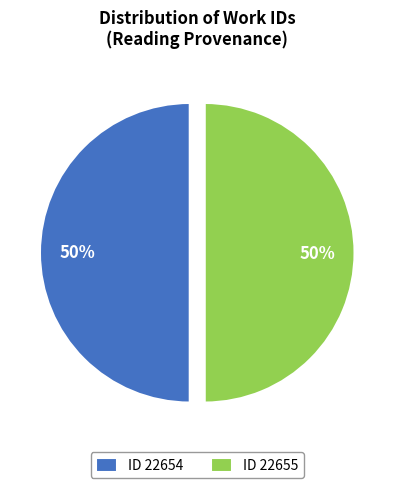

Approximately how many times larger is the value at ID 22655 compared to ID 22654?

1.0